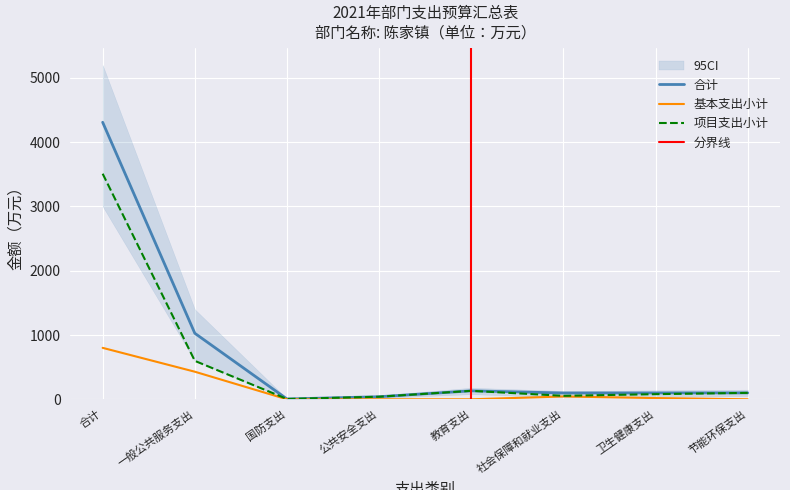

What is the label of the 8th point from the right?

合计